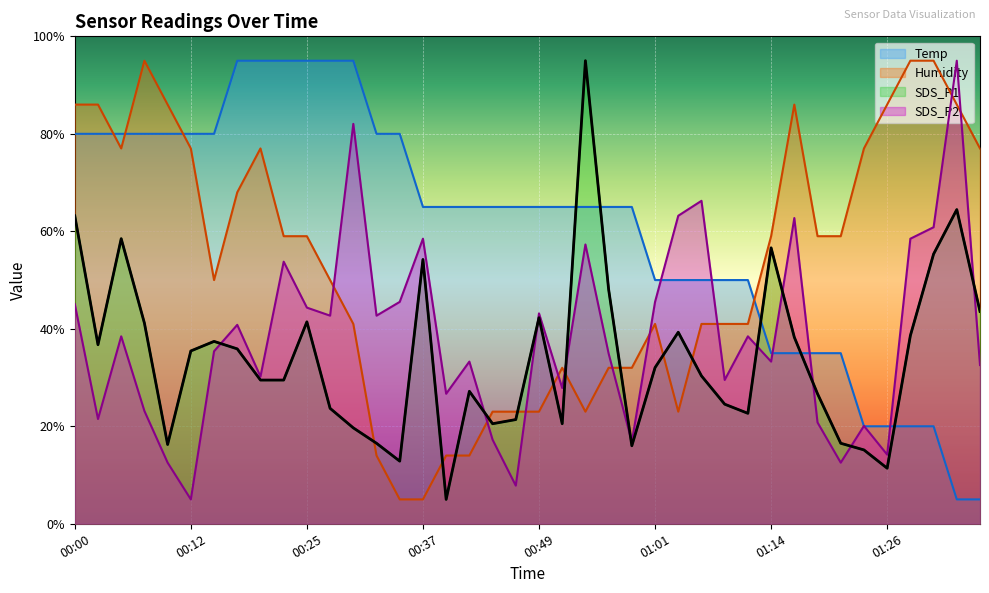

Reading left to right, transcribe all the data shown in this chart.

Temp: 00:00=80.0	00:03=80.0	00:05=80.0	00:08=80.0	00:10=80.0	00:12=80.0	00:15=80.0	00:17=95.0	00:20=95.0	00:22=95.0	00:25=95.0	00:27=95.0	00:29=95.0	00:32=80.0	00:34=80.0	00:37=65.0	00:39=65.0	00:42=65.0	00:44=65.0	00:46=65.0	00:49=65.0	00:51=65.0	00:54=65.0	00:56=65.0	00:59=65.0	01:01=50.0	01:04=50.0	01:06=50.0	01:08=50.0	01:11=50.0	01:14=35.0	01:16=35.0	01:19=35.0	01:21=35.0	01:24=20.0	01:26=20.0	01:29=20.0	01:31=20.0	01:34=5.0	01:36=5.0
Humidity: 00:00=86.0	00:03=86.0	00:05=77.0	00:08=95.0	00:10=86.0	00:12=77.0	00:15=50.0	00:17=68.0	00:20=77.0	00:22=59.0	00:25=59.0	00:27=50.0	00:29=41.0	00:32=14.0	00:34=5.0	00:37=5.0	00:39=14.0	00:42=14.0	00:44=23.0	00:46=23.0	00:49=23.0	00:51=32.0	00:54=23.0	00:56=32.0	00:59=32.0	01:01=41.0	01:04=23.0	01:06=41.0	01:08=41.0	01:11=41.0	01:14=59.0	01:16=86.0	01:19=59.0	01:21=59.0	01:24=77.0	01:26=86.0	01:29=95.0	01:31=95.0	01:34=86.0	01:36=77.0
SDS_P1: 00:00=63.2	00:03=36.7	00:05=58.5	00:08=41.2	00:10=16.3	00:12=35.5	00:15=37.4	00:17=35.9	00:20=29.5	00:22=29.5	00:25=41.4	00:27=23.7	00:29=19.7	00:32=16.5	00:34=12.8	00:37=54.2	00:39=5.0	00:42=27.2	00:44=20.5	00:46=21.4	00:49=42.3	00:51=20.5	00:54=95.0	00:56=48.1	00:59=16.0	01:01=32.0	01:04=39.3	01:06=30.3	01:08=24.5	01:11=22.7	01:14=56.6	01:16=38.3	01:19=26.7	01:21=16.5	01:24=15.2	01:26=11.4	01:29=38.6	01:31=55.3	01:34=64.5	01:36=43.6
SDS_P2: 00:00=45.1	00:03=21.5	00:05=38.5	00:08=23.1	00:10=12.5	00:12=5.0	00:15=35.4	00:17=40.8	00:20=30.2	00:22=53.8	00:25=44.3	00:27=42.7	00:29=82.0	00:32=42.7	00:34=45.5	00:37=58.5	00:39=26.7	00:42=33.3	00:44=17.3	00:46=7.8	00:49=43.2	00:51=27.9	00:54=57.3	00:56=34.9	00:59=16.8	01:01=45.5	01:04=63.2	01:06=66.3	01:08=29.5	01:11=38.5	01:14=33.3	01:16=62.7	01:19=20.8	01:21=12.5	01:24=20.1	01:26=14.2	01:29=58.5	01:31=60.8	01:34=95.0	01:36=32.6